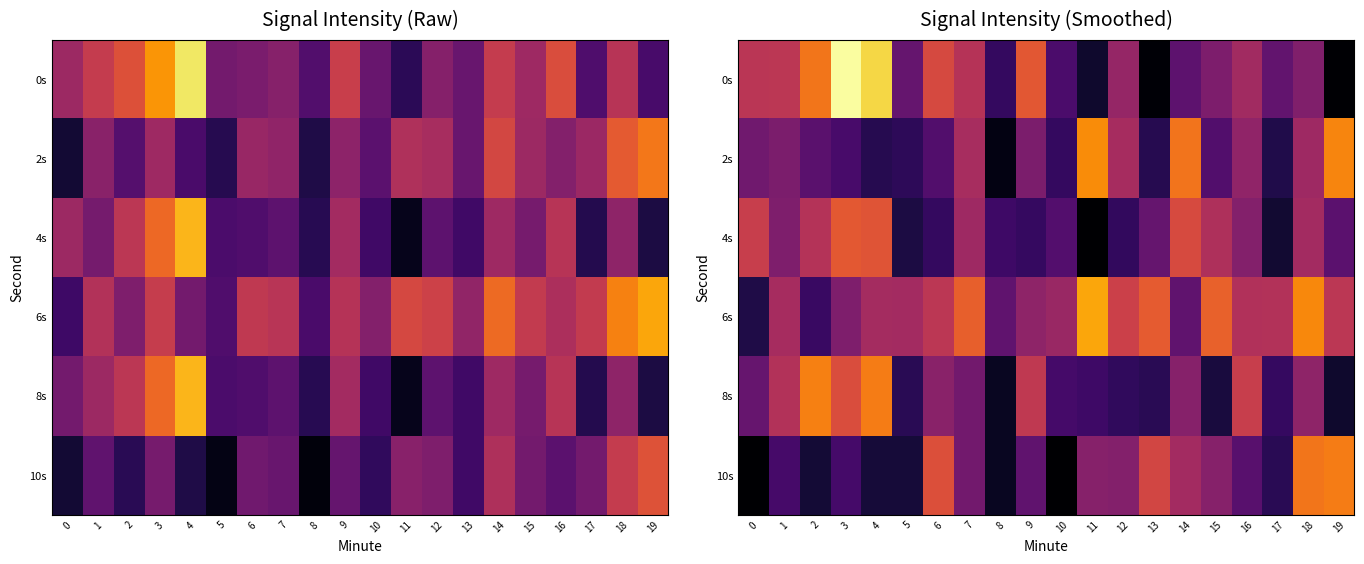

At which label does 2s reach its minimum?

8